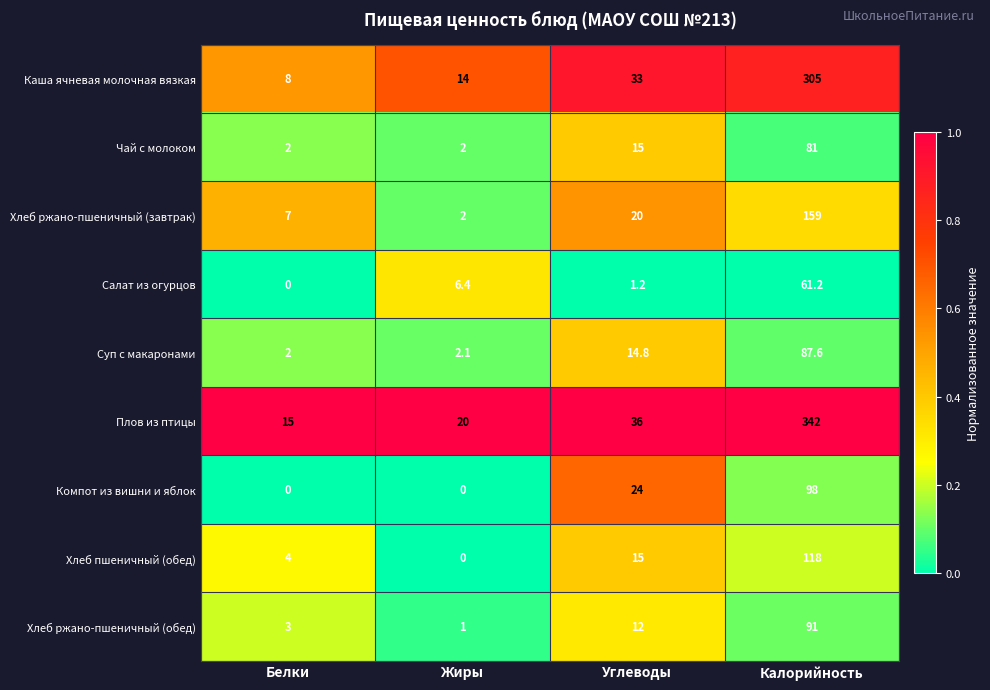

At which category is the sum across all series the highest?

Калорийность